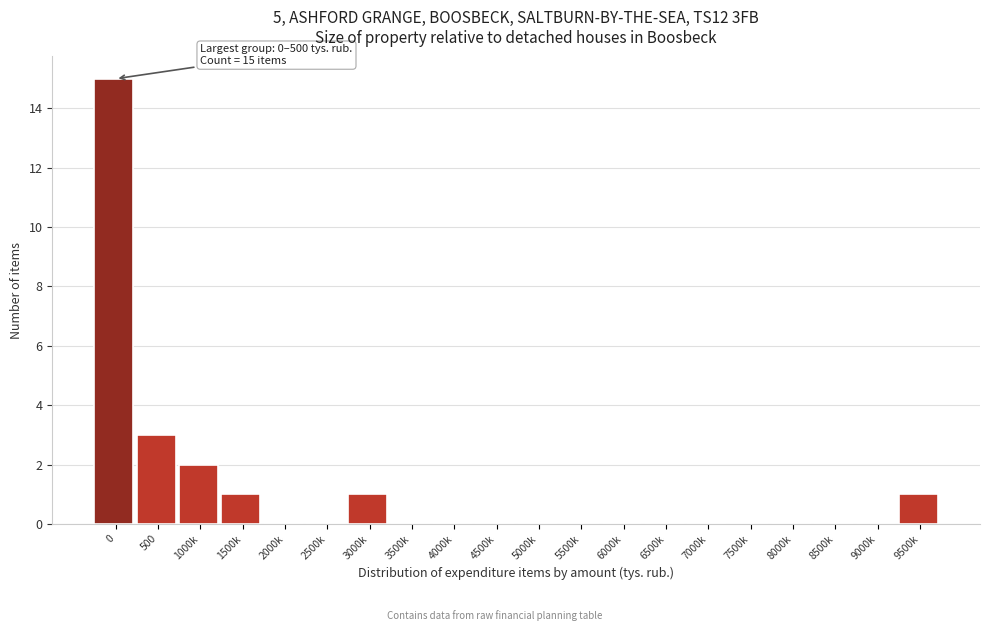

Reading left to right, what are all the values shown in this chart?

0=15	500=3	1000k=2	1500k=1	2000k=0	2500k=0	3000k=1	3500k=0	4000k=0	4500k=0	5000k=0	5500k=0	6000k=0	6500k=0	7000k=0	7500k=0	8000k=0	8500k=0	9000k=0	9500k=1